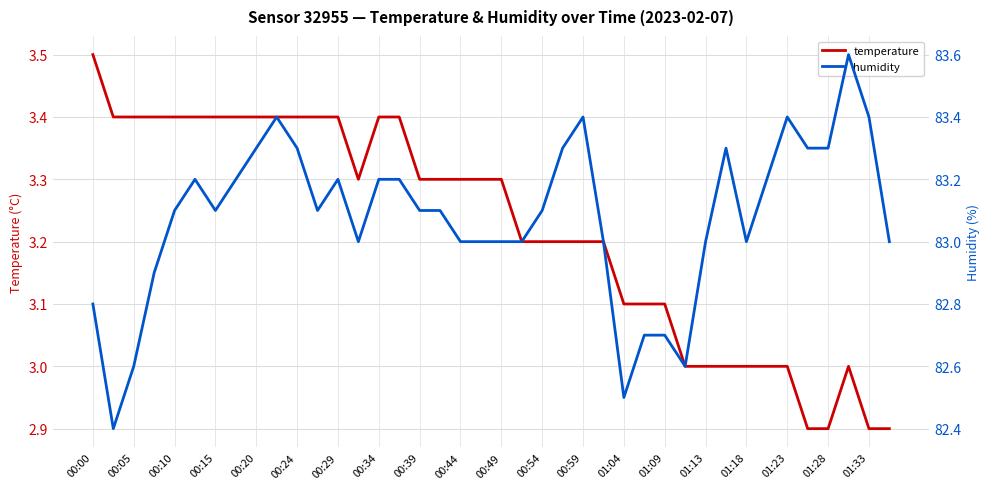

True or false: humidity and temperature intersect in this chart.

False